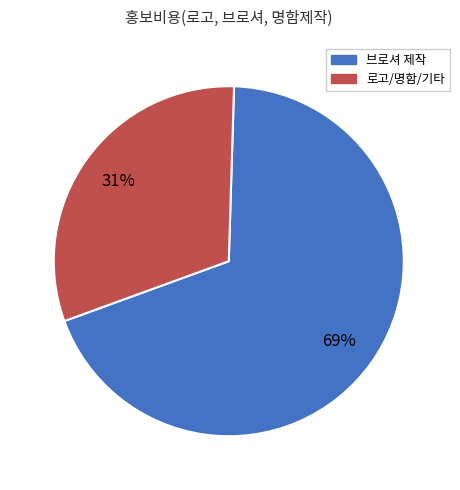

To the nearest percent, what is the average slice percentage?

50%